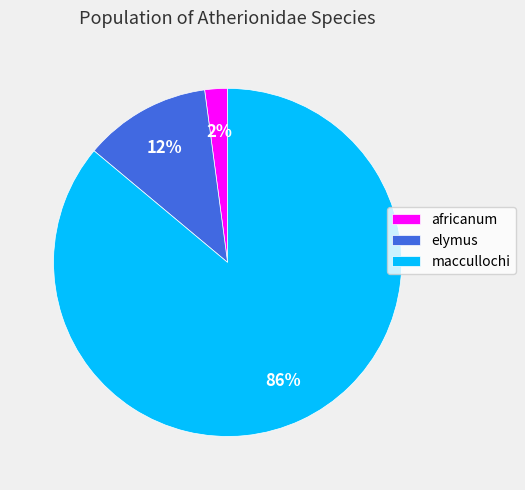

Which slice is the largest?

maccullochi